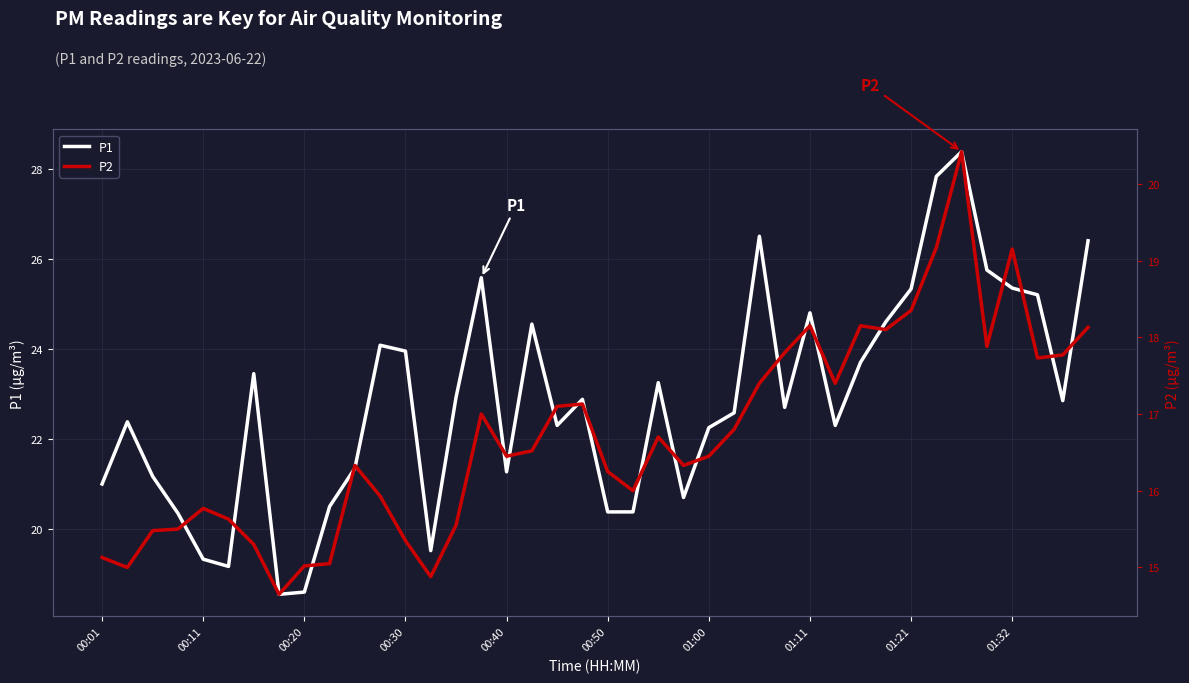

What is the total value across all series at 30?

41.8